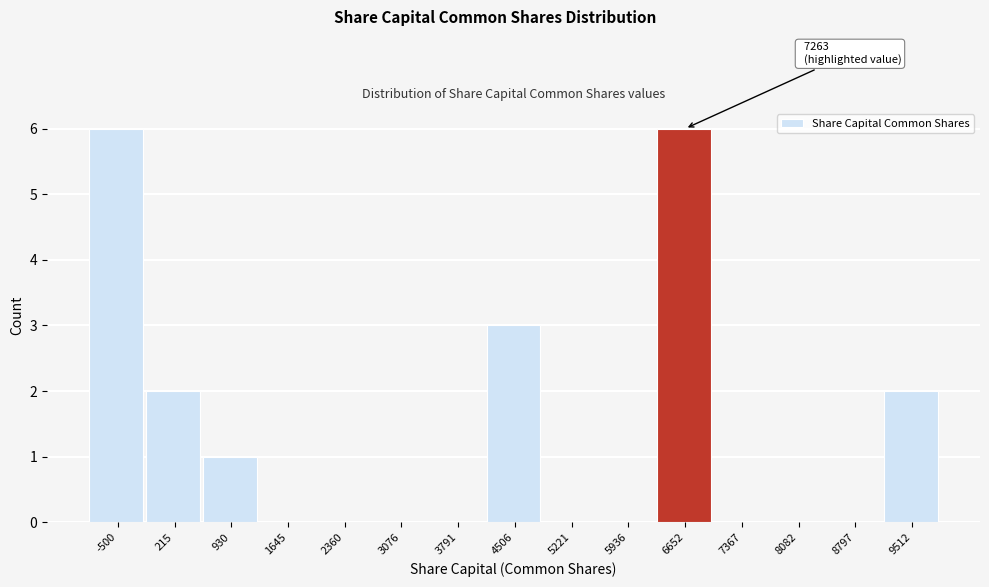

Reading left to right, list all the values displayed in this chart.

-500=6	215=2	930=1	1645=0	2360=0	3076=0	3791=0	4506=3	5221=0	5936=0	6652=6	7367=0	8082=0	8797=0	9512=2